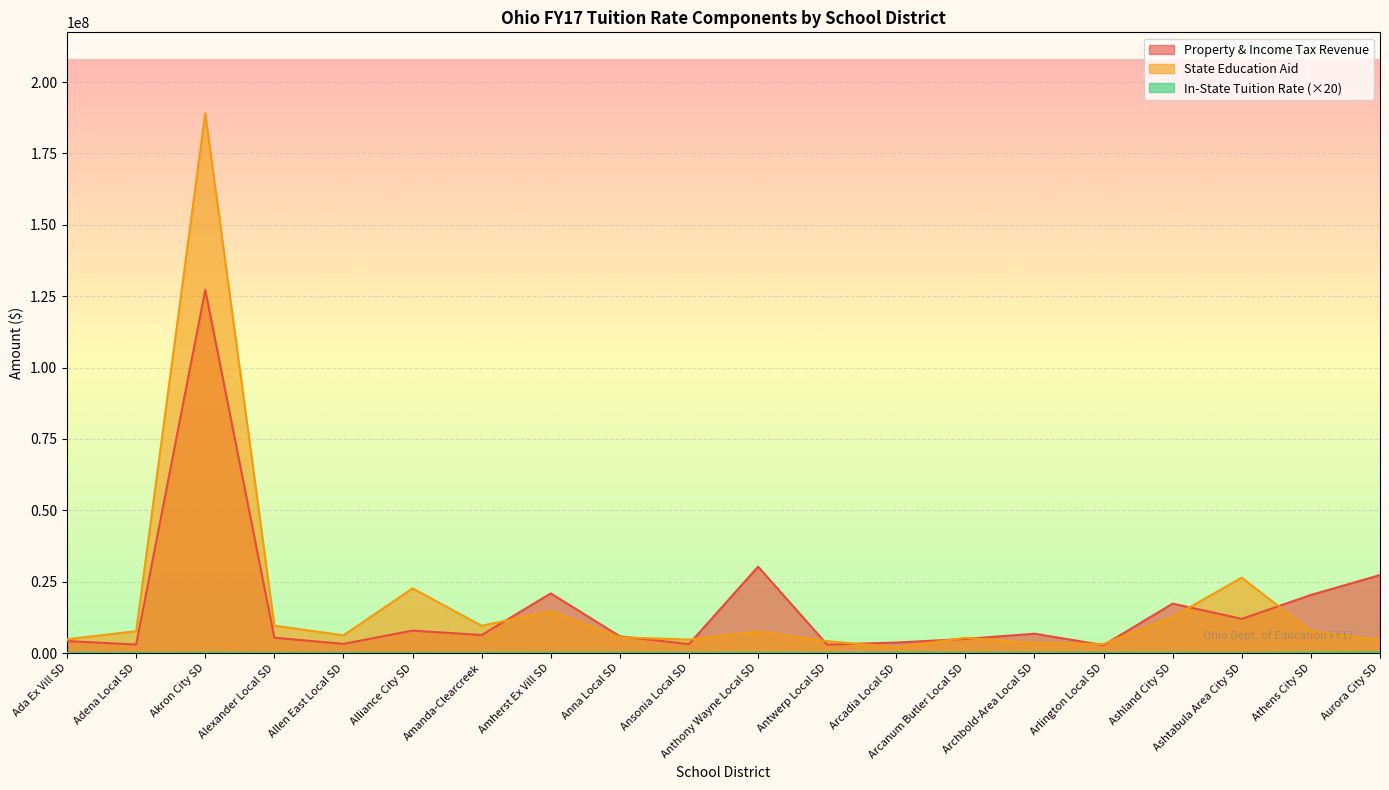

At how many categories does at least one series exceed 145444283?

1